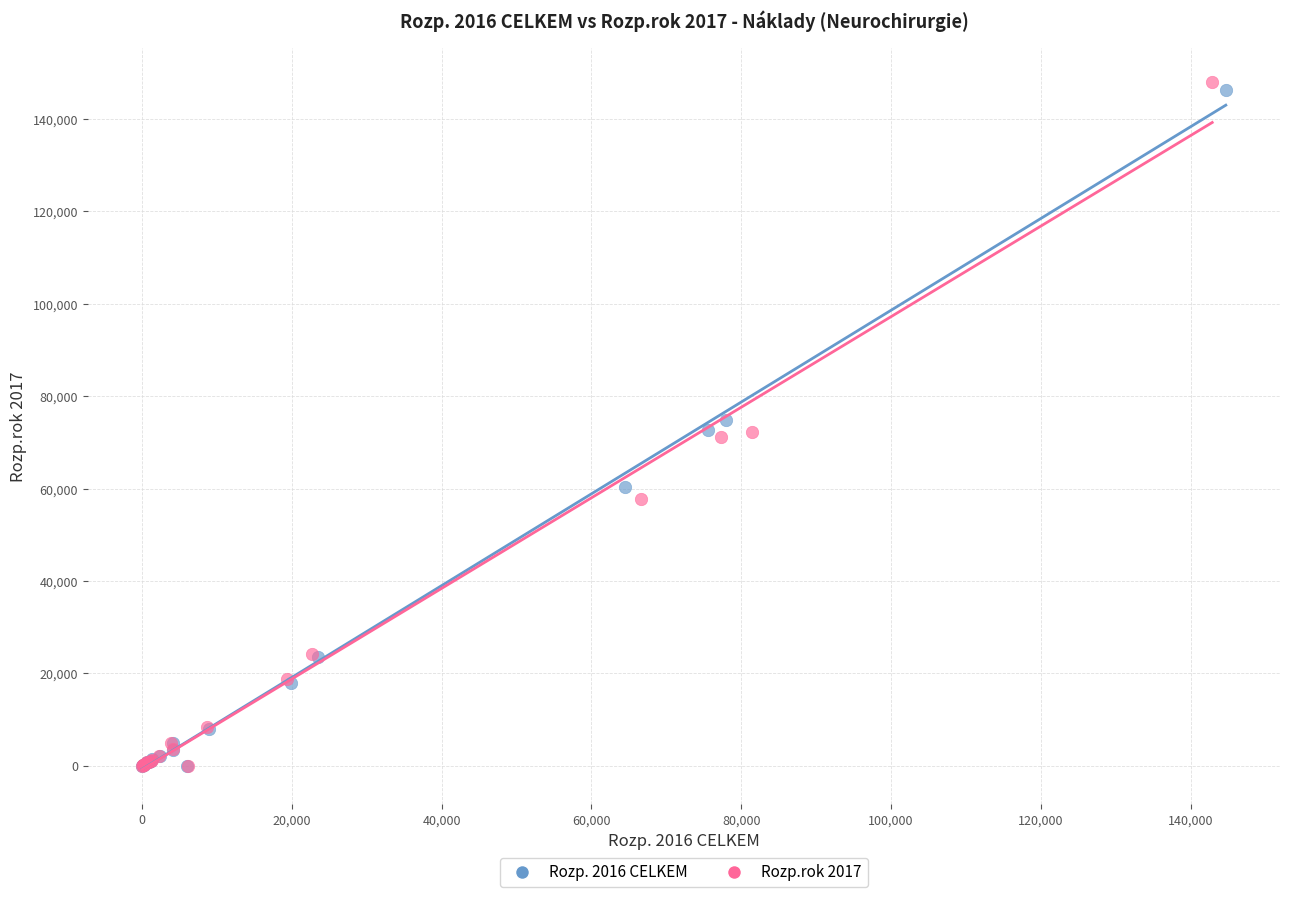

Which series has the widest spread of Y values?

Rozp.rok 2017